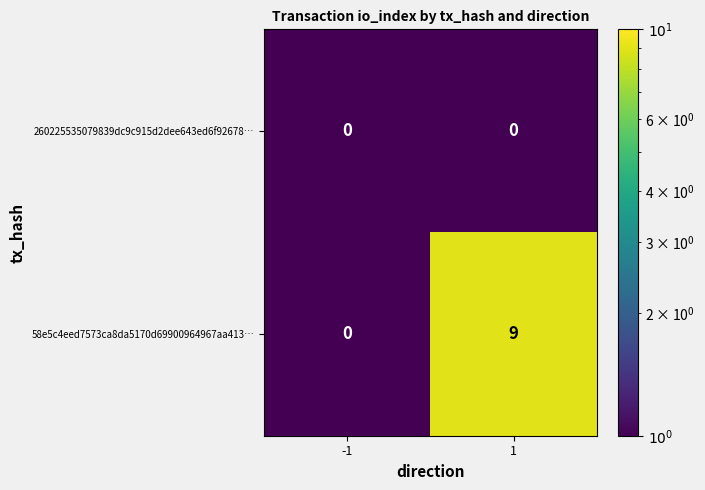

What is the sum of all 58e5c4eed7573ca8da5170d69900964967aa413… values?

9